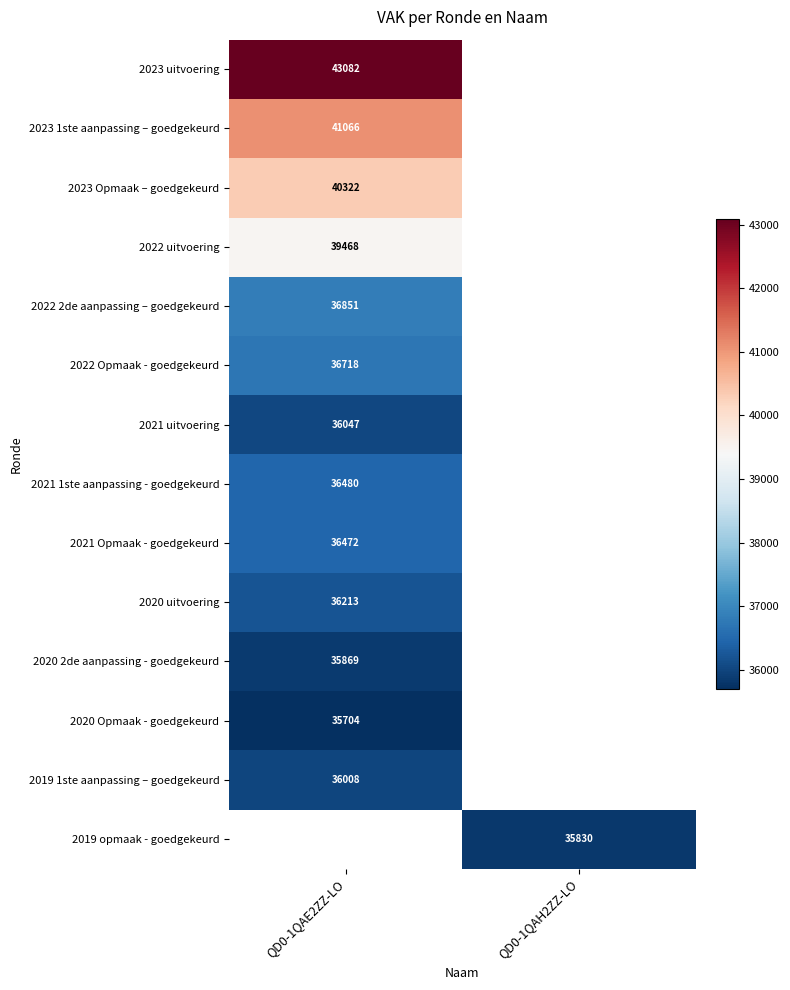

What is the difference between the highest and lowest values at QD0-1QAE2ZZ-LO?

7378.0